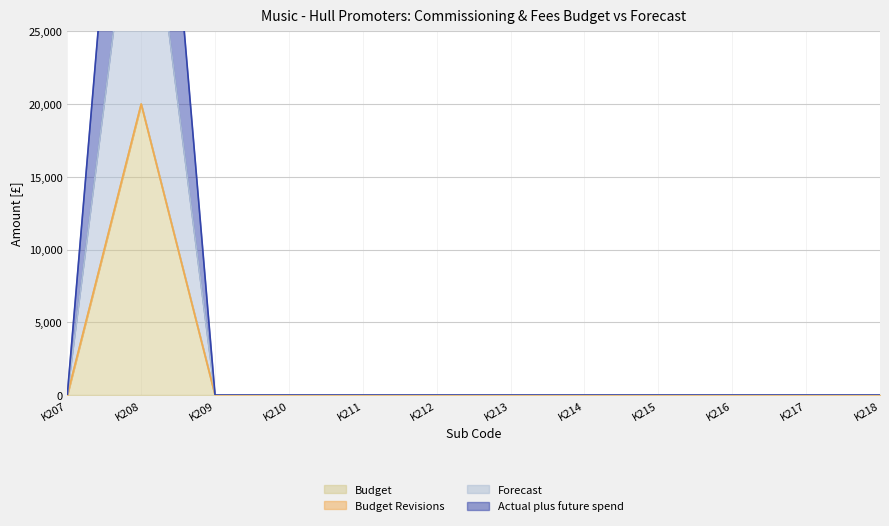

What is the maximum value shown in the chart?

40000